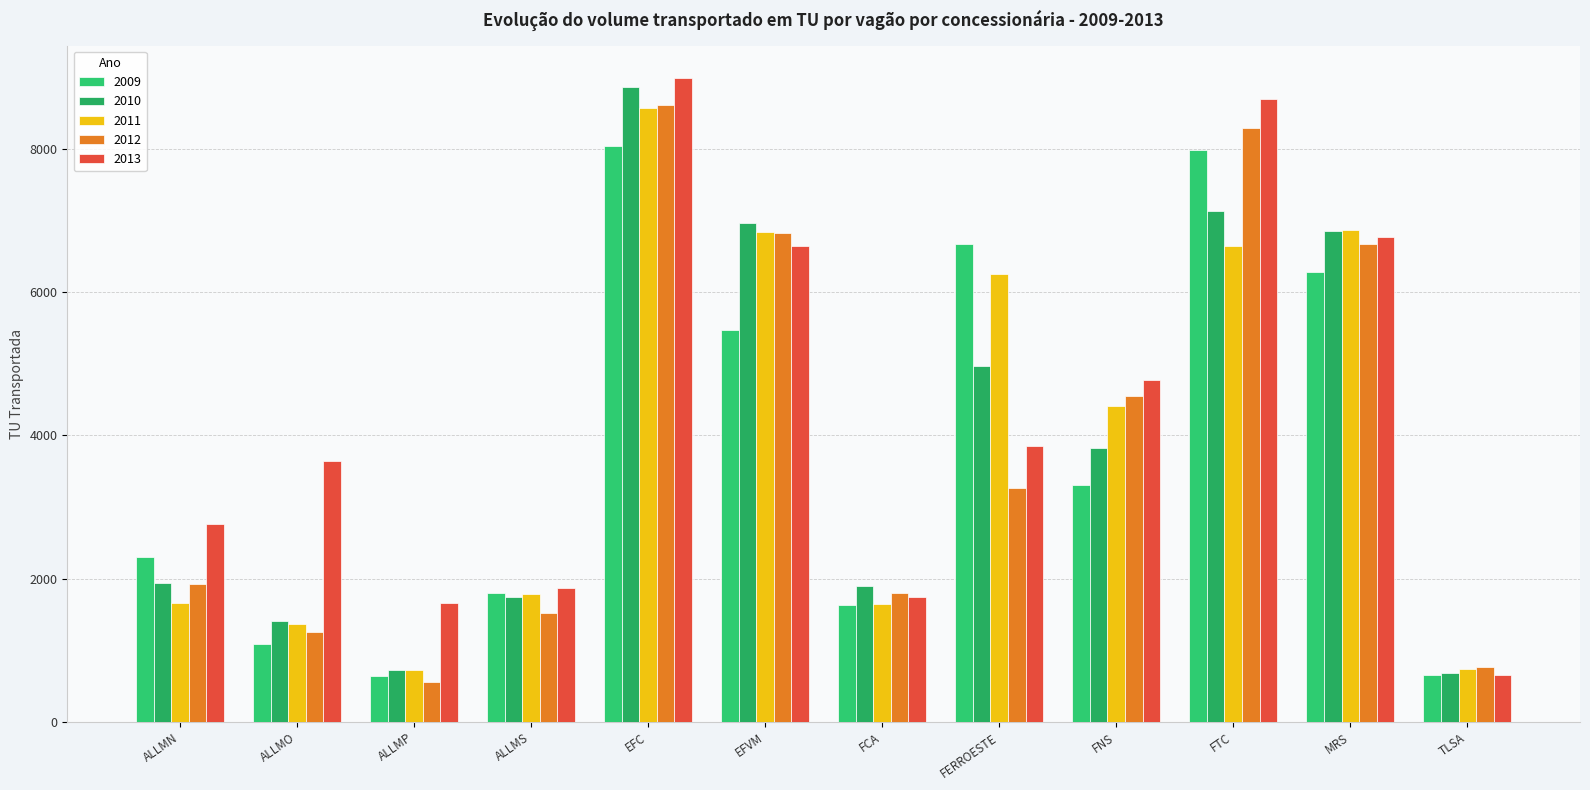

What is the value of the 2012 bar at the 2nd from the left?

1252.5